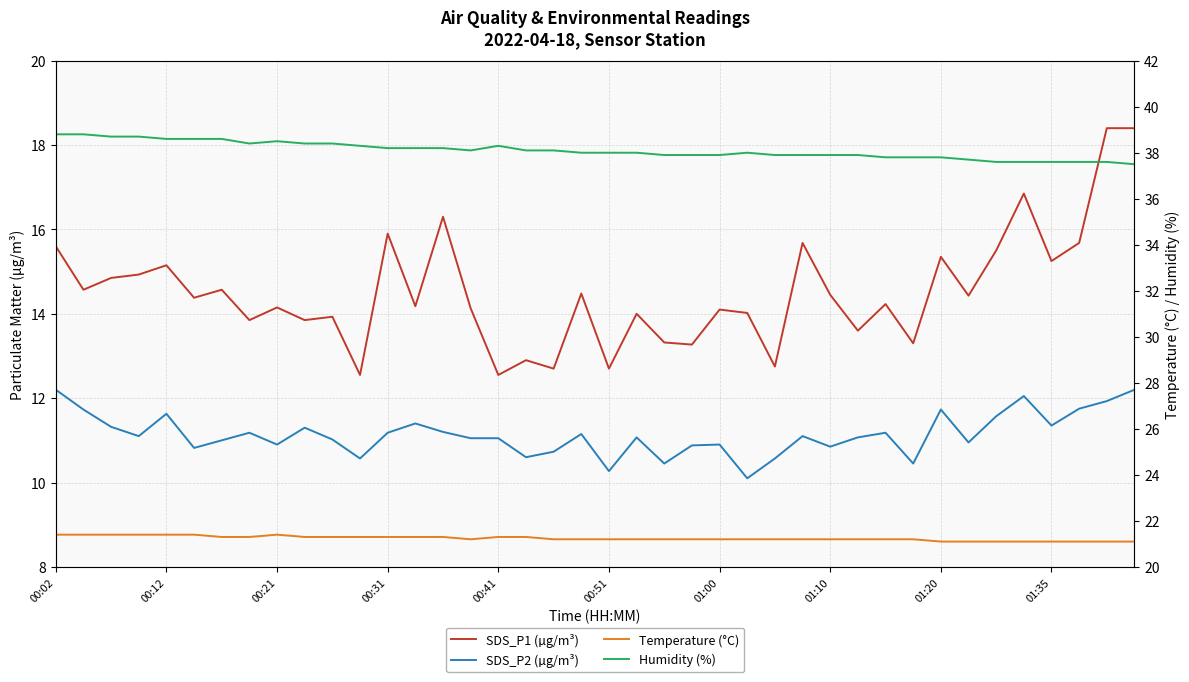

Does the chart display data point markers on the line(s)?

No